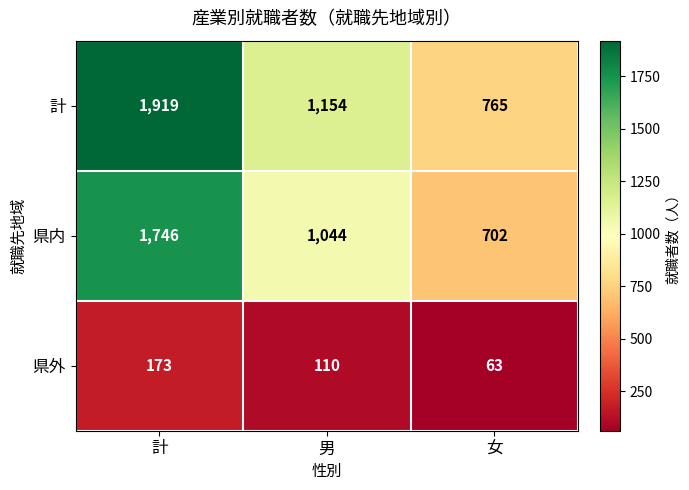

Which series has the widest spread of values?

計